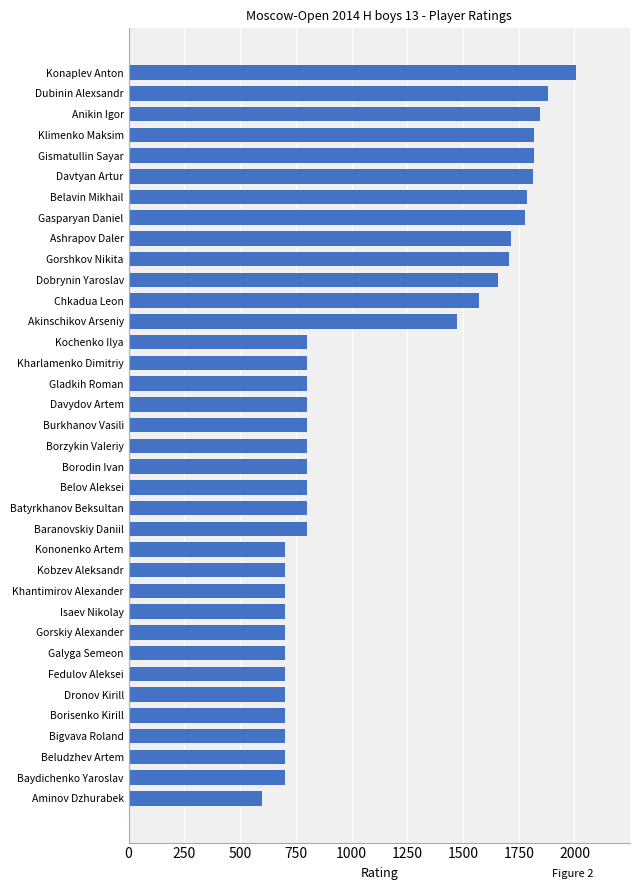

The value at Fedulov Aleksei is 432. True or false?

False